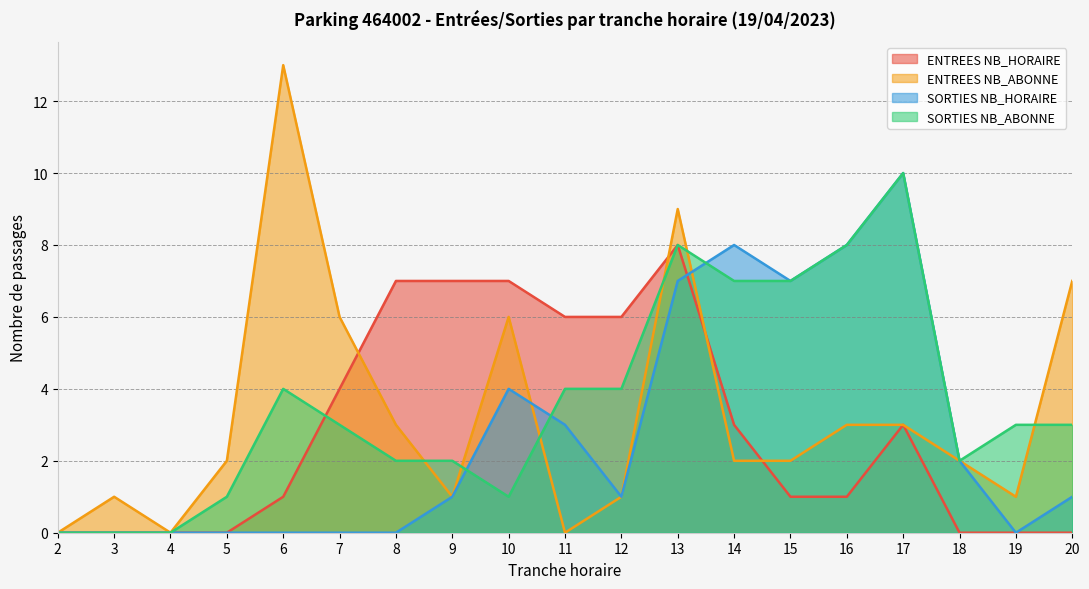

What is the difference between the SORTIES NB_ABONNE values at 2 and 15?

7